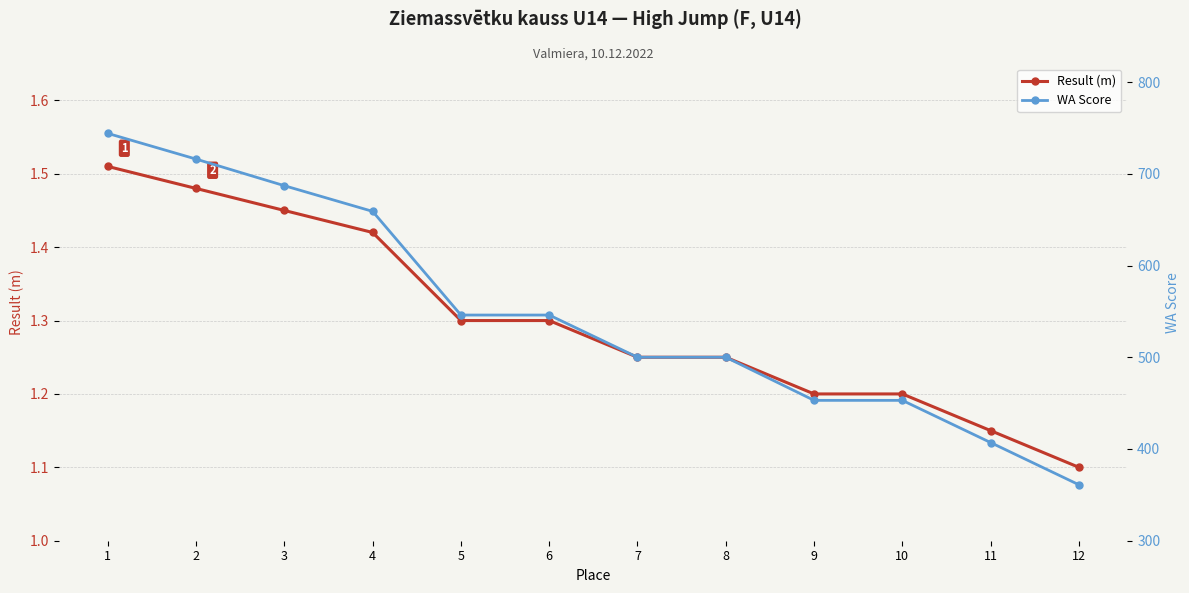

Which label corresponds to the largest value in the chart?

1